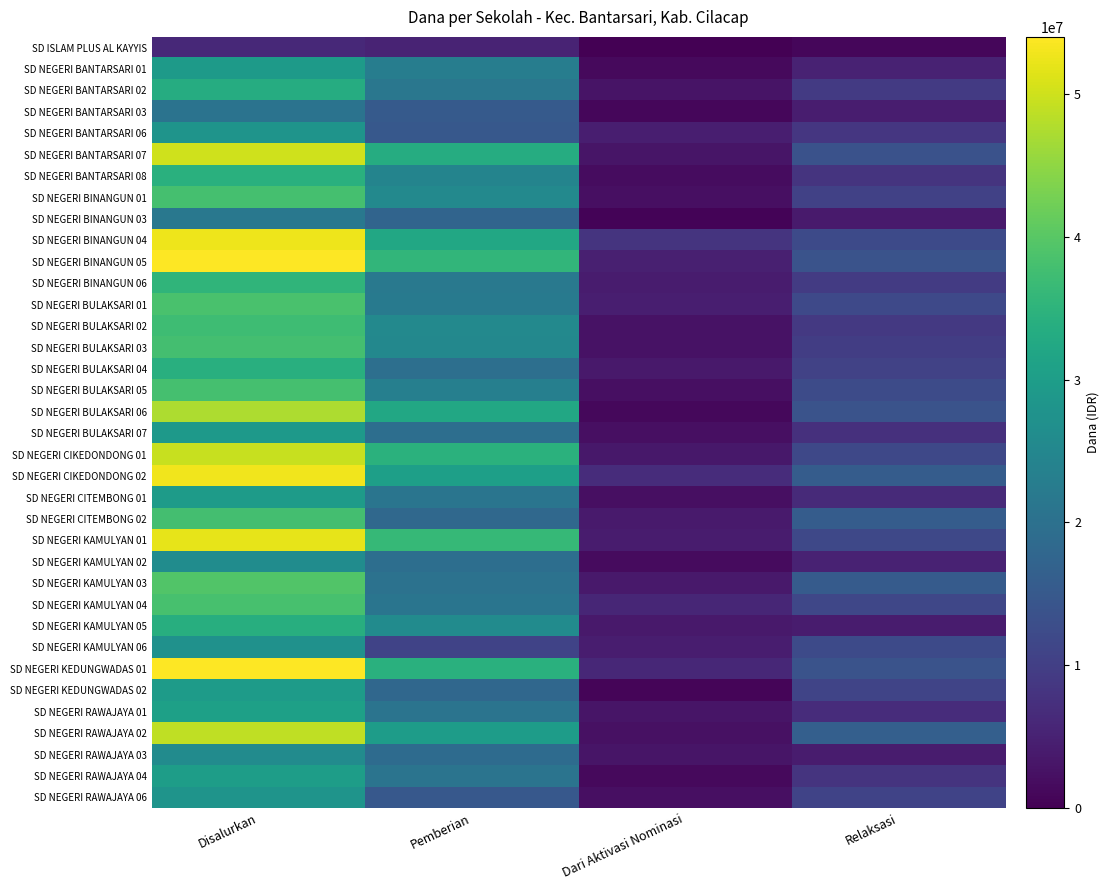

Reading left to right, transcribe all the data shown in this chart.

SD ISLAM PLUS AL KAYYIS: Disalurkan=6300000	Pemberian=5400000	Dari Aktivasi Nominasi=0	Relaksasi=900000
SD NEGERI BANTARSARI 01: Disalurkan=29475000	Pemberian=22950000	Dari Aktivasi Nominasi=1350000	Relaksasi=5175000
SD NEGERI BANTARSARI 02: Disalurkan=33525000	Pemberian=21375000	Dari Aktivasi Nominasi=2925000	Relaksasi=9225000
SD NEGERI BANTARSARI 03: Disalurkan=20475000	Pemberian=15300000	Dari Aktivasi Nominasi=900000	Relaksasi=4275000
SD NEGERI BANTARSARI 06: Disalurkan=27900000	Pemberian=14850000	Dari Aktivasi Nominasi=4500000	Relaksasi=8550000
SD NEGERI BANTARSARI 07: Disalurkan=50175000	Pemberian=33525000	Dari Aktivasi Nominasi=3150000	Relaksasi=13500000
SD NEGERI BANTARSARI 08: Disalurkan=34200000	Pemberian=24300000	Dari Aktivasi Nominasi=1800000	Relaksasi=8100000
SD NEGERI BINANGUN 01: Disalurkan=38025000	Pemberian=25425000	Dari Aktivasi Nominasi=2250000	Relaksasi=10350000
SD NEGERI BINANGUN 03: Disalurkan=21600000	Pemberian=17325000	Dari Aktivasi Nominasi=450000	Relaksasi=3825000
SD NEGERI BINANGUN 04: Disalurkan=52650000	Pemberian=32400000	Dari Aktivasi Nominasi=8100000	Relaksasi=12150000
SD NEGERI BINANGUN 05: Disalurkan=54000000	Pemberian=35550000	Dari Aktivasi Nominasi=4725000	Relaksasi=13725000
SD NEGERI BINANGUN 06: Disalurkan=35325000	Pemberian=21825000	Dari Aktivasi Nominasi=4050000	Relaksasi=9450000
SD NEGERI BULAKSARI 01: Disalurkan=38475000	Pemberian=22050000	Dari Aktivasi Nominasi=4500000	Relaksasi=11925000
SD NEGERI BULAKSARI 02: Disalurkan=37125000	Pemberian=25425000	Dari Aktivasi Nominasi=2700000	Relaksasi=9000000
SD NEGERI BULAKSARI 03: Disalurkan=37800000	Pemberian=25200000	Dari Aktivasi Nominasi=2700000	Relaksasi=9900000
SD NEGERI BULAKSARI 04: Disalurkan=33975000	Pemberian=19800000	Dari Aktivasi Nominasi=3600000	Relaksasi=10575000
SD NEGERI BULAKSARI 05: Disalurkan=38025000	Pemberian=23400000	Dari Aktivasi Nominasi=2250000	Relaksasi=12375000
SD NEGERI BULAKSARI 06: Disalurkan=47250000	Pemberian=32400000	Dari Aktivasi Nominasi=1125000	Relaksasi=13725000
SD NEGERI BULAKSARI 07: Disalurkan=29250000	Pemberian=19575000	Dari Aktivasi Nominasi=2250000	Relaksasi=7425000
SD NEGERI CIKEDONDONG 01: Disalurkan=49500000	Pemberian=34425000	Dari Aktivasi Nominasi=3375000	Relaksasi=11700000
SD NEGERI CIKEDONDONG 02: Disalurkan=52875000	Pemberian=30375000	Dari Aktivasi Nominasi=6750000	Relaksasi=15750000
SD NEGERI CITEMBONG 01: Disalurkan=29700000	Pemberian=20925000	Dari Aktivasi Nominasi=2250000	Relaksasi=6525000
SD NEGERI CITEMBONG 02: Disalurkan=37800000	Pemberian=18225000	Dari Aktivasi Nominasi=3825000	Relaksasi=15750000
SD NEGERI KAMULYAN 01: Disalurkan=51975000	Pemberian=36225000	Dari Aktivasi Nominasi=4050000	Relaksasi=11700000
SD NEGERI KAMULYAN 02: Disalurkan=26325000	Pemberian=19575000	Dari Aktivasi Nominasi=1575000	Relaksasi=5175000
SD NEGERI KAMULYAN 03: Disalurkan=39375000	Pemberian=20250000	Dari Aktivasi Nominasi=3600000	Relaksasi=15525000
SD NEGERI KAMULYAN 04: Disalurkan=38250000	Pemberian=20925000	Dari Aktivasi Nominasi=5850000	Relaksasi=11475000
SD NEGERI KAMULYAN 05: Disalurkan=33750000	Pemberian=26100000	Dari Aktivasi Nominasi=3600000	Relaksasi=4050000
SD NEGERI KAMULYAN 06: Disalurkan=27225000	Pemberian=10800000	Dari Aktivasi Nominasi=4275000	Relaksasi=12150000
SD NEGERI KEDUNGWADAS 01: Disalurkan=54000000	Pemberian=34200000	Dari Aktivasi Nominasi=6075000	Relaksasi=13725000
SD NEGERI KEDUNGWADAS 02: Disalurkan=29700000	Pemberian=18000000	Dari Aktivasi Nominasi=675000	Relaksasi=11025000
SD NEGERI RAWAJAYA 01: Disalurkan=30600000	Pemberian=20700000	Dari Aktivasi Nominasi=3150000	Relaksasi=6750000
SD NEGERI RAWAJAYA 02: Disalurkan=48825000	Pemberian=29925000	Dari Aktivasi Nominasi=2475000	Relaksasi=16425000
SD NEGERI RAWAJAYA 03: Disalurkan=26100000	Pemberian=18900000	Dari Aktivasi Nominasi=3150000	Relaksasi=4050000
SD NEGERI RAWAJAYA 04: Disalurkan=30150000	Pemberian=20700000	Dari Aktivasi Nominasi=1350000	Relaksasi=8100000
SD NEGERI RAWAJAYA 06: Disalurkan=27900000	Pemberian=14850000	Dari Aktivasi Nominasi=2250000	Relaksasi=10800000